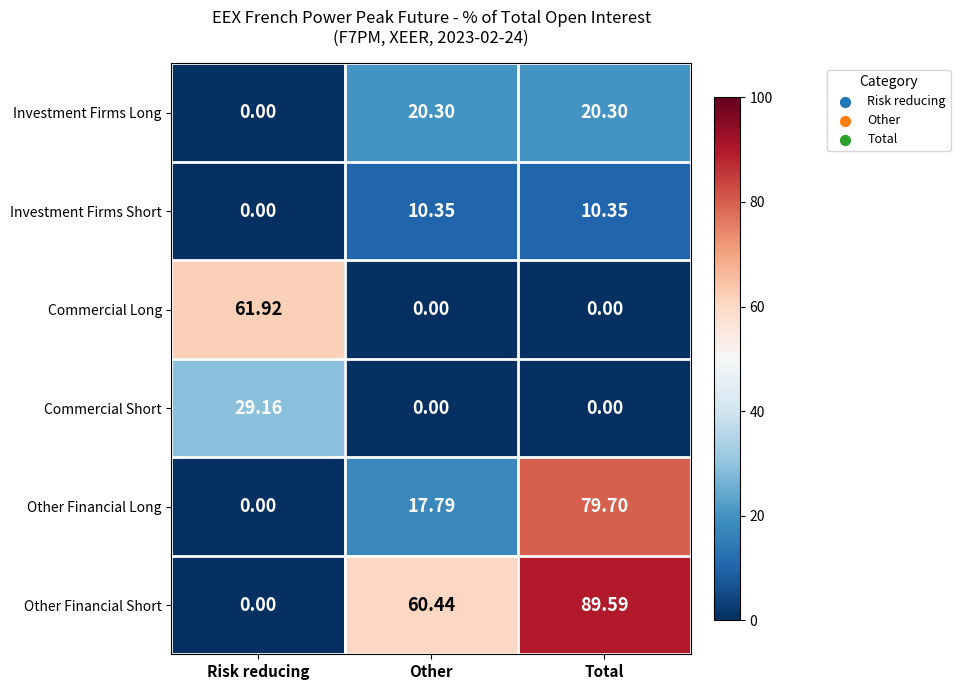

Which series has the largest total across all categories?

Other Financial Short